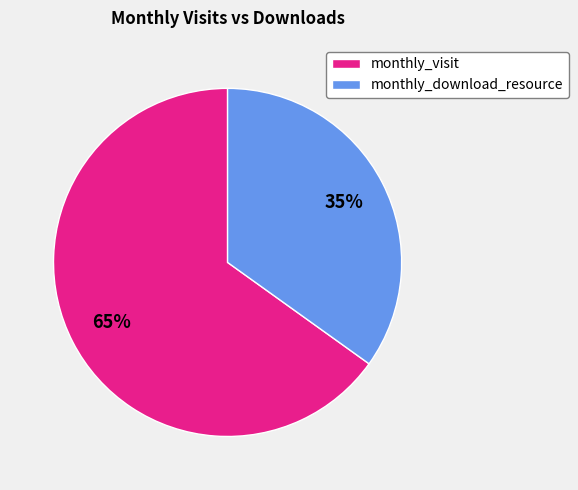

Do monthly_download_resource and monthly_visit together represent more than half of the pie?

Yes